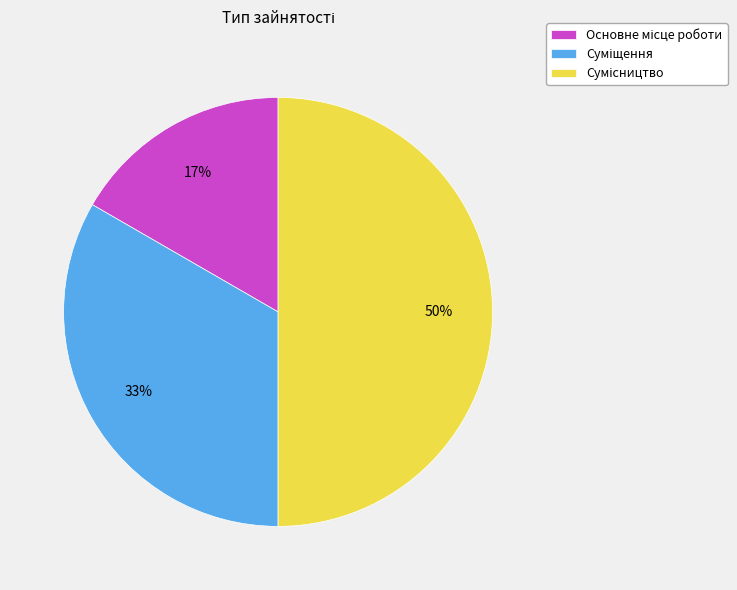

How many slices are in this pie chart?

3